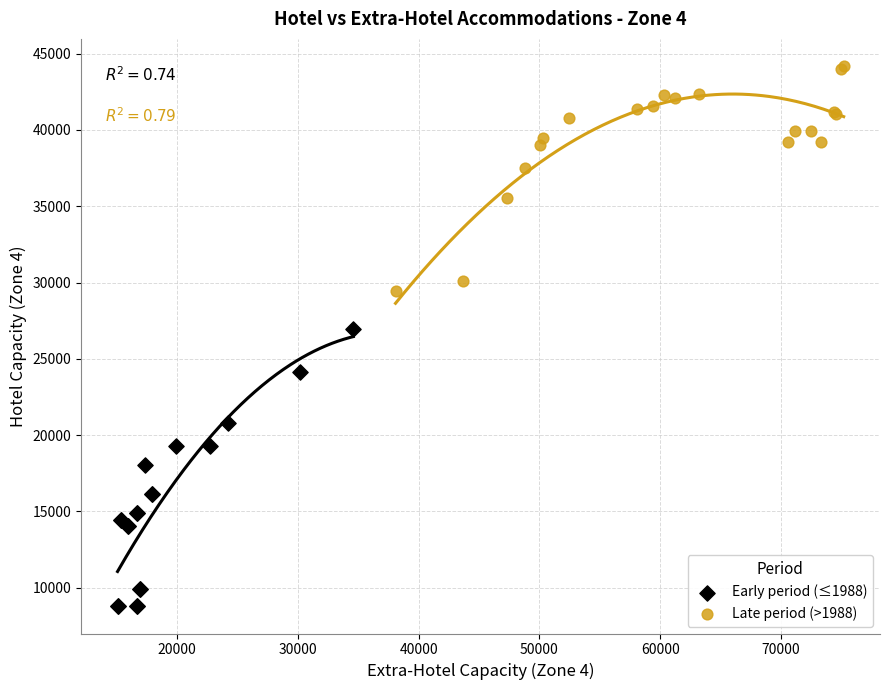

Which series contains the lowest Y value?

Early period (≤1988)